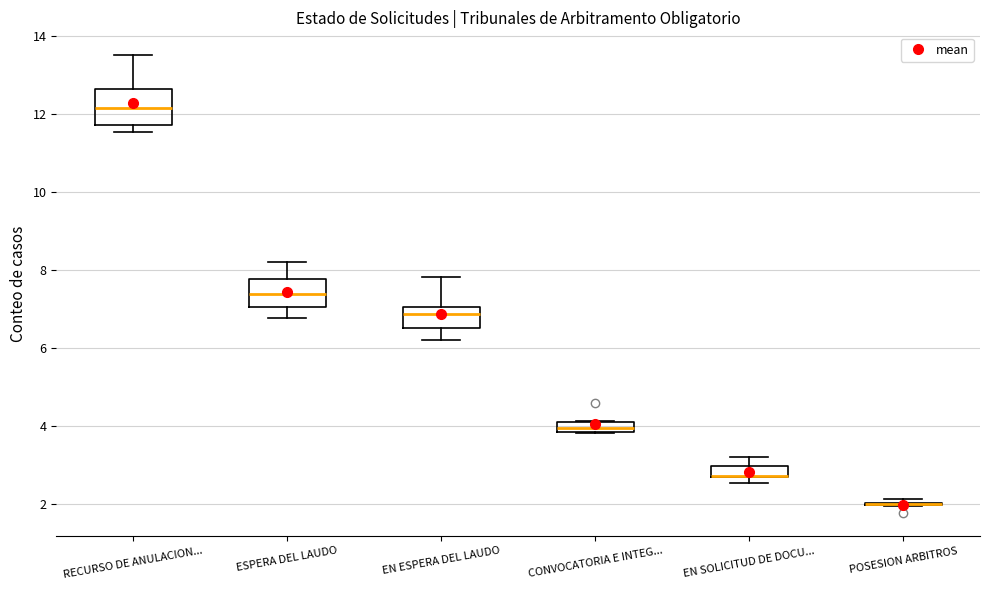

Where is the lower edge of the box for CONVOCATORIA E INTEG... on the y-axis? The values are not printed on the chart, so give them approximately, as read against the axis.

3.8